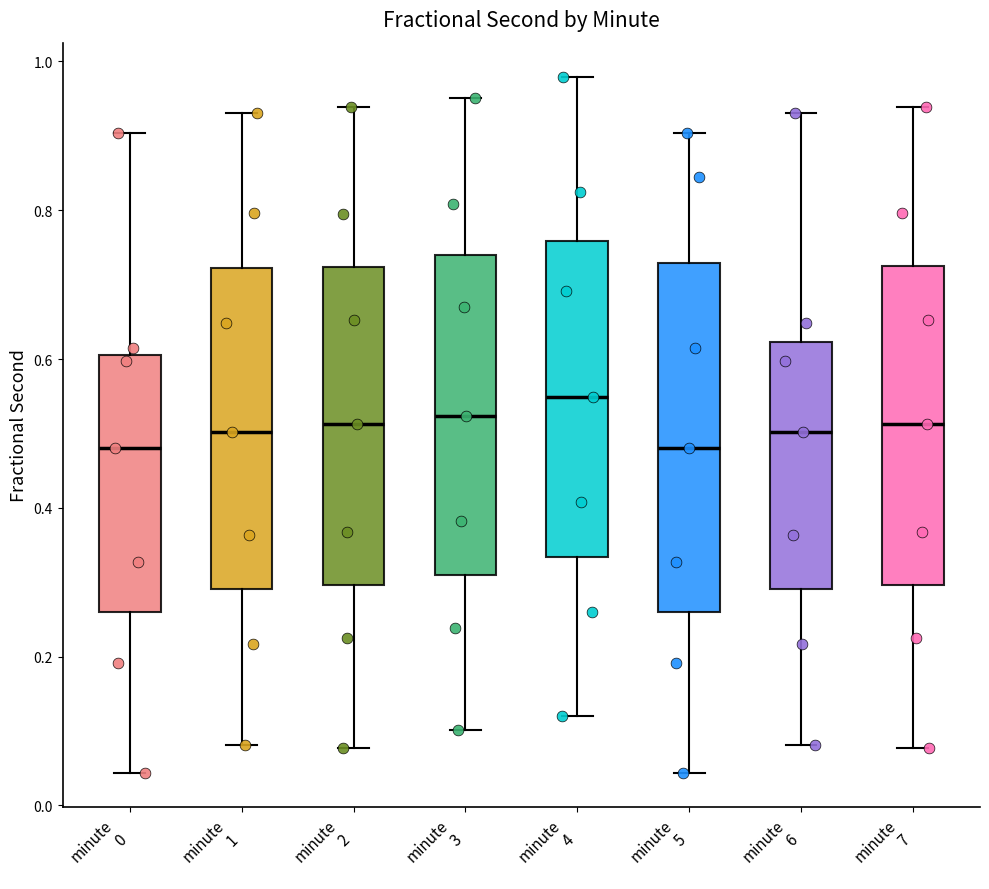

Reading left to right, transcribe this box plot: for each box, give where its median line is, the range the box spans, and where its two whiskers end, as read against the y-axis. The values are not printed on the chart, so give them approximately, as read against the axis.

minute 0: median 0.48, box 0.26 to 0.60, whiskers 0.04 to 0.90
minute 1: median 0.50, box 0.30 to 0.72, whiskers 0.08 to 0.94
minute 2: median 0.52, box 0.30 to 0.72, whiskers 0.08 to 0.94
minute 3: median 0.52, box 0.32 to 0.74, whiskers 0.10 to 0.96
minute 4: median 0.54, box 0.34 to 0.76, whiskers 0.12 to 0.98
minute 5: median 0.48, box 0.26 to 0.72, whiskers 0.04 to 0.90
minute 6: median 0.50, box 0.30 to 0.62, whiskers 0.08 to 0.94
minute 7: median 0.52, box 0.30 to 0.72, whiskers 0.08 to 0.94